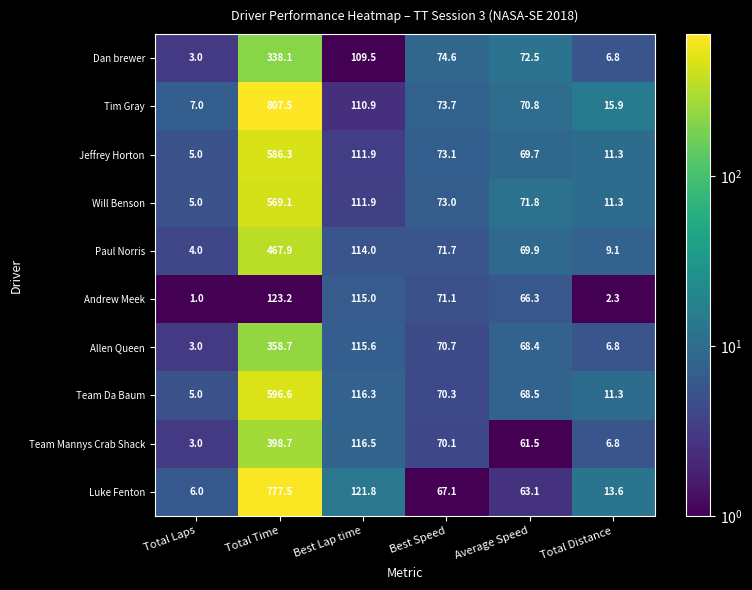

List the series in order of their peak value, highest first.

Tim Gray, Luke Fenton, Team Da Baum, Jeffrey Horton, Will Benson, Paul Norris, Team Mannys Crab Shack, Allen Queen, Dan brewer, Andrew Meek